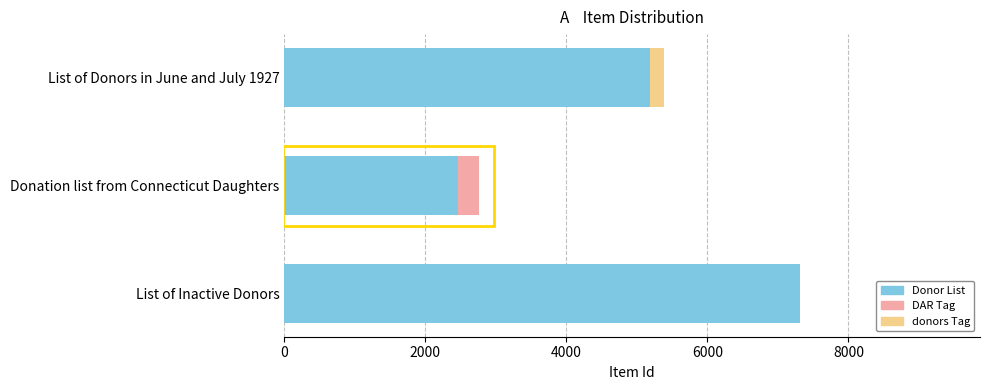

What is the sum of the Donor List values at List of Inactive Donors and List of Donors in June and July 1927?

12500